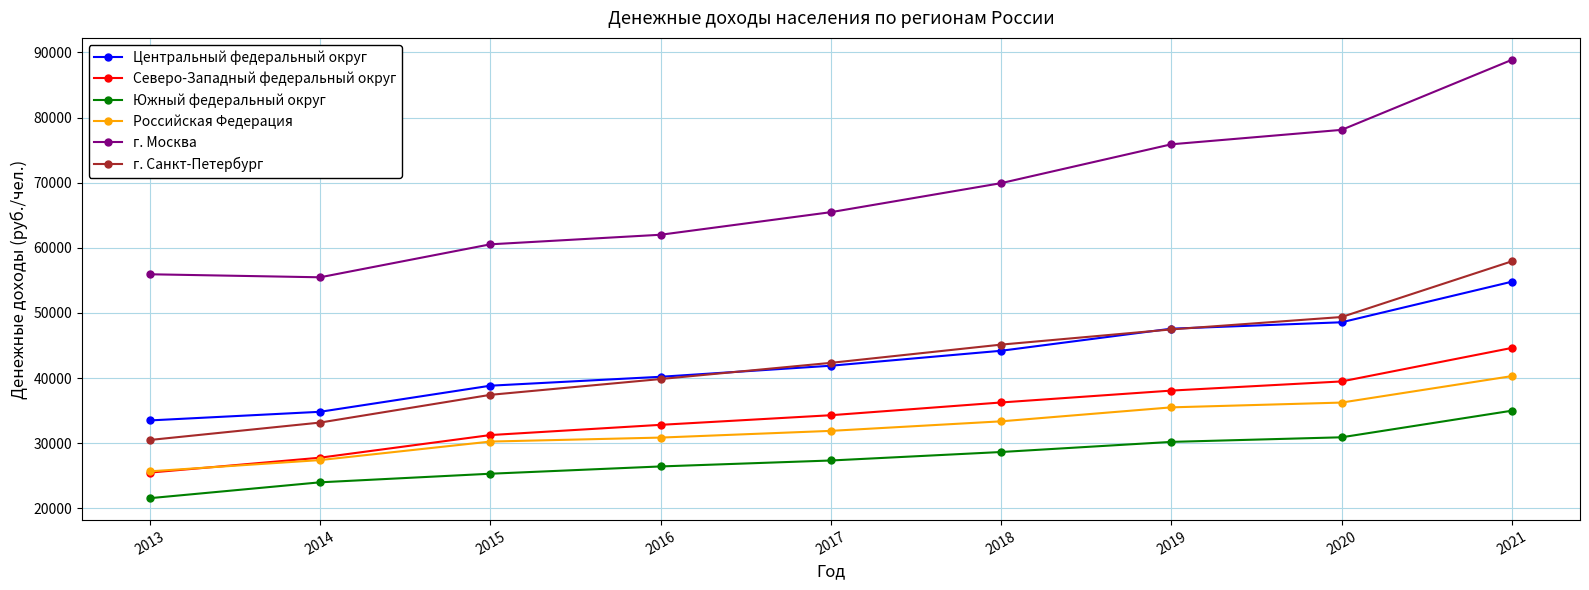

Which series changed the most between 2014 and 2021?

г. Москва